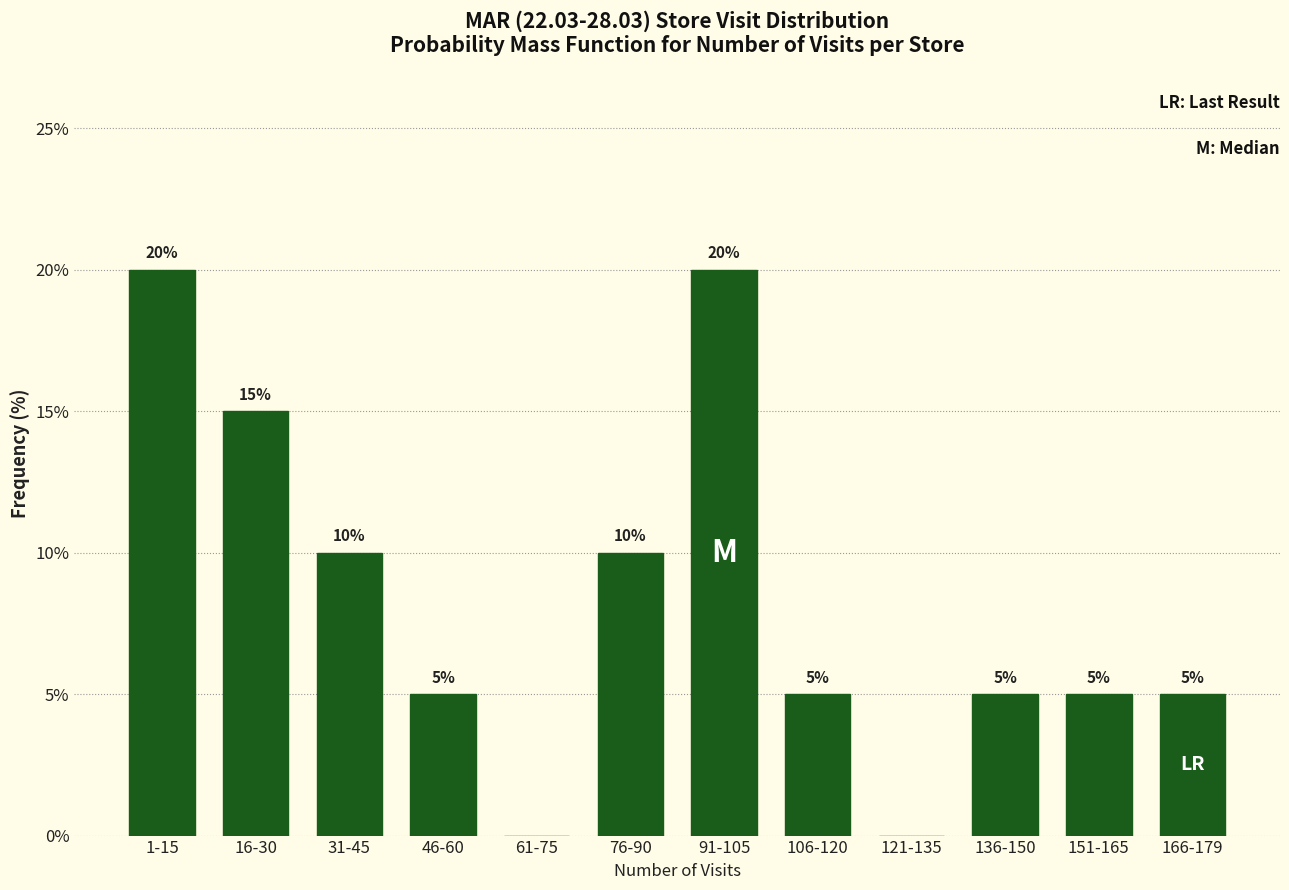

Reading left to right, what are all the values shown in this chart?

1-15=20	16-30=15	31-45=10	46-60=5	61-75=0	76-90=10	91-105=20	106-120=5	121-135=0	136-150=5	151-165=5	166-179=5